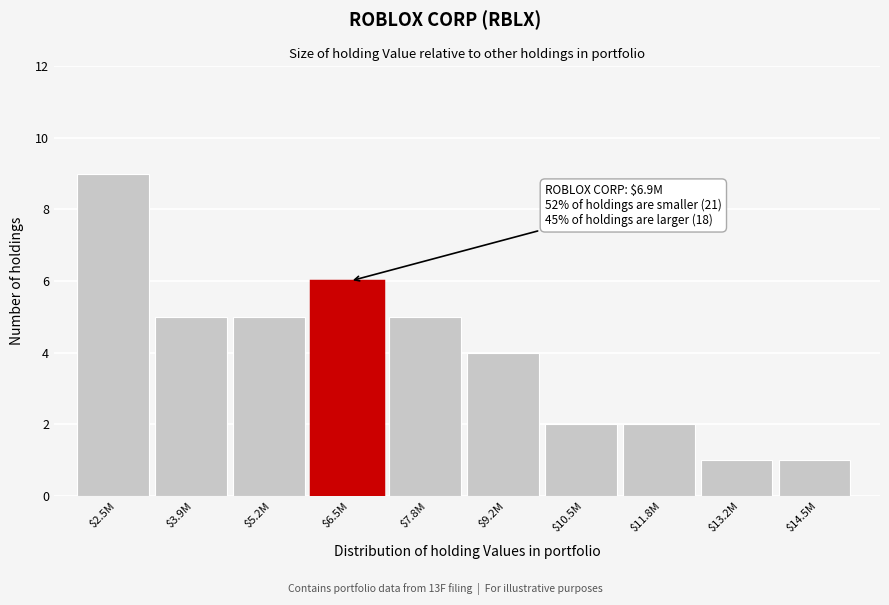

Reading right to left, what are all the values shown in this chart?

1	1	2	2	4	5	6	5	5	9